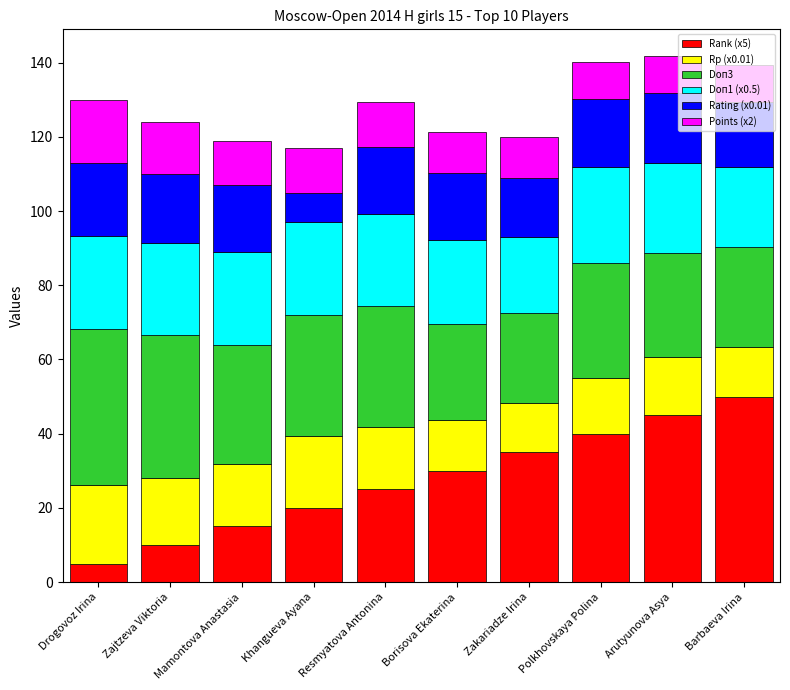

What is the maximum value for Rank (x5)?

50.0